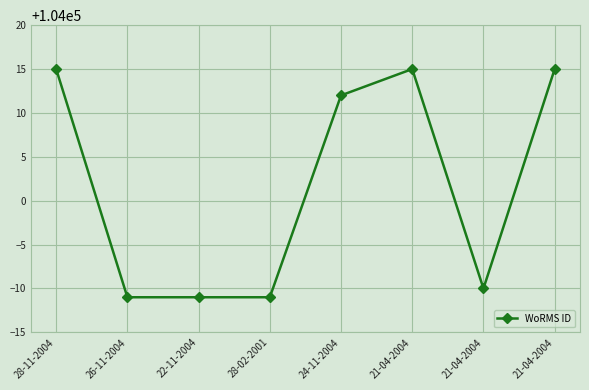

How many data points are less than 104012?

4